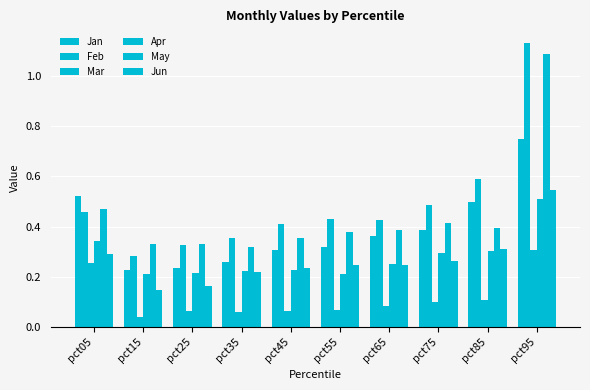

Which label corresponds to the largest value in the chart?

pct95